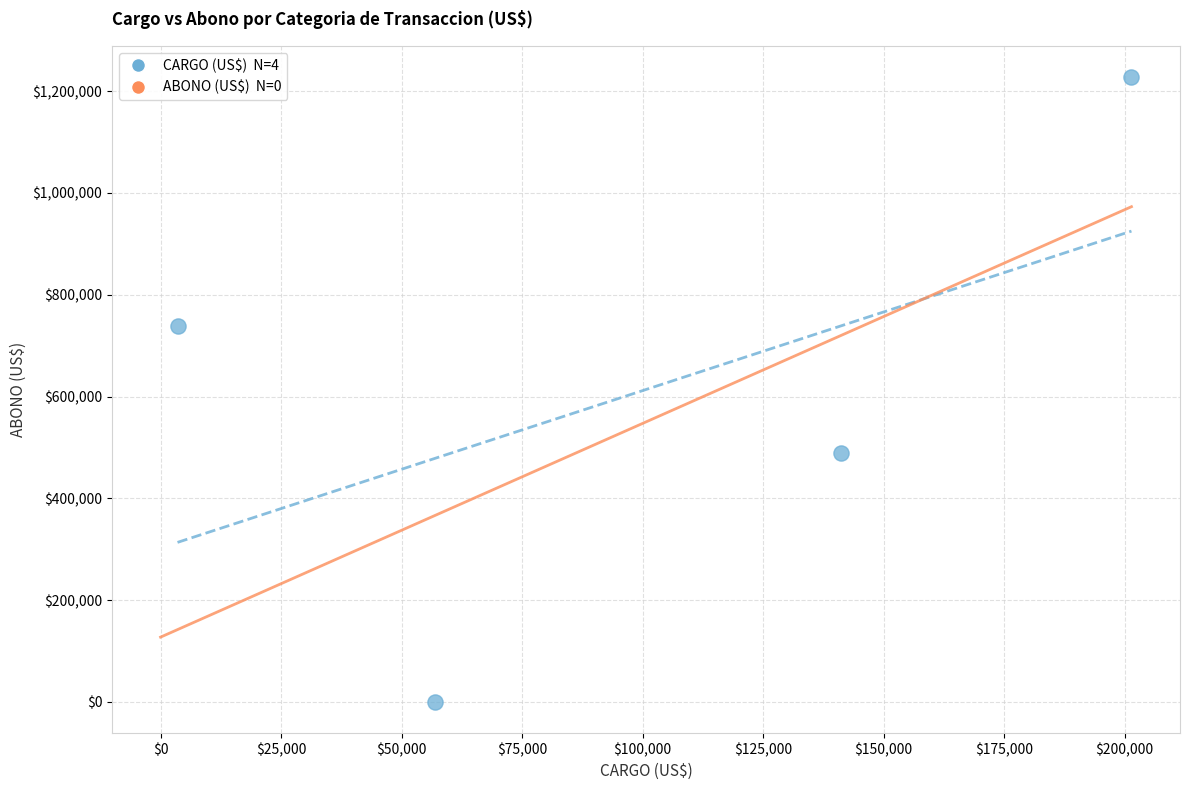

What is the average Y value?

613760.4